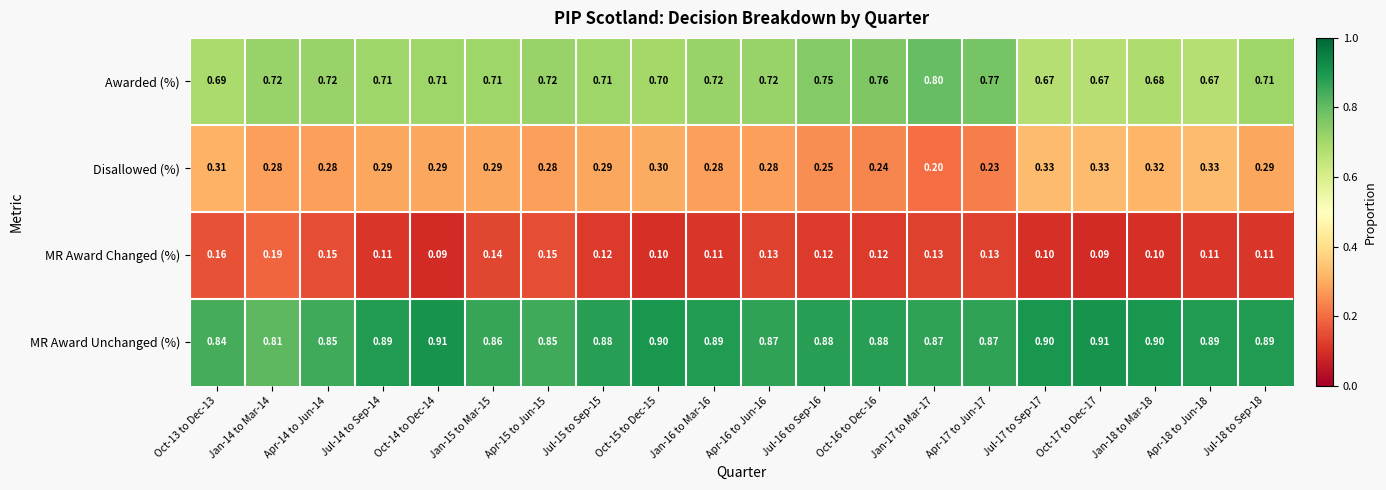

Rank the series at Jan-14 to Mar-14 from lowest to highest value.

MR Award Changed (%), Disallowed (%), Awarded (%), MR Award Unchanged (%)